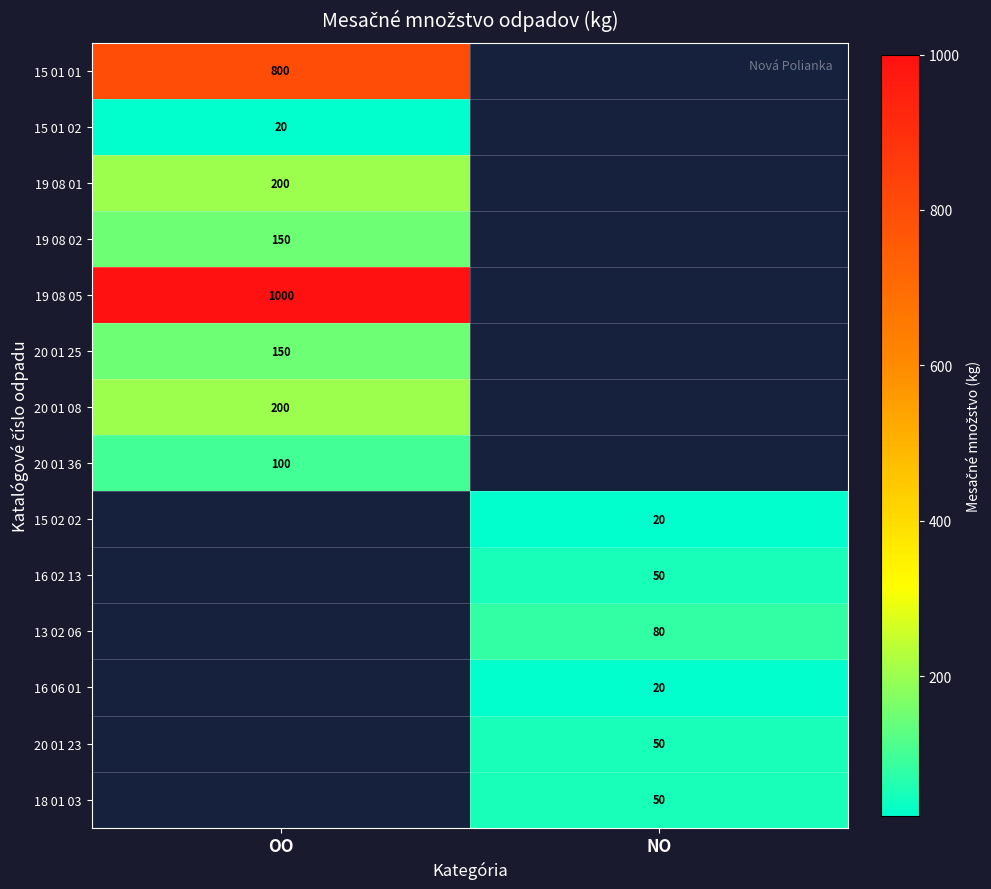

True or false: 18 01 03 has a value of 50 at NO.

True